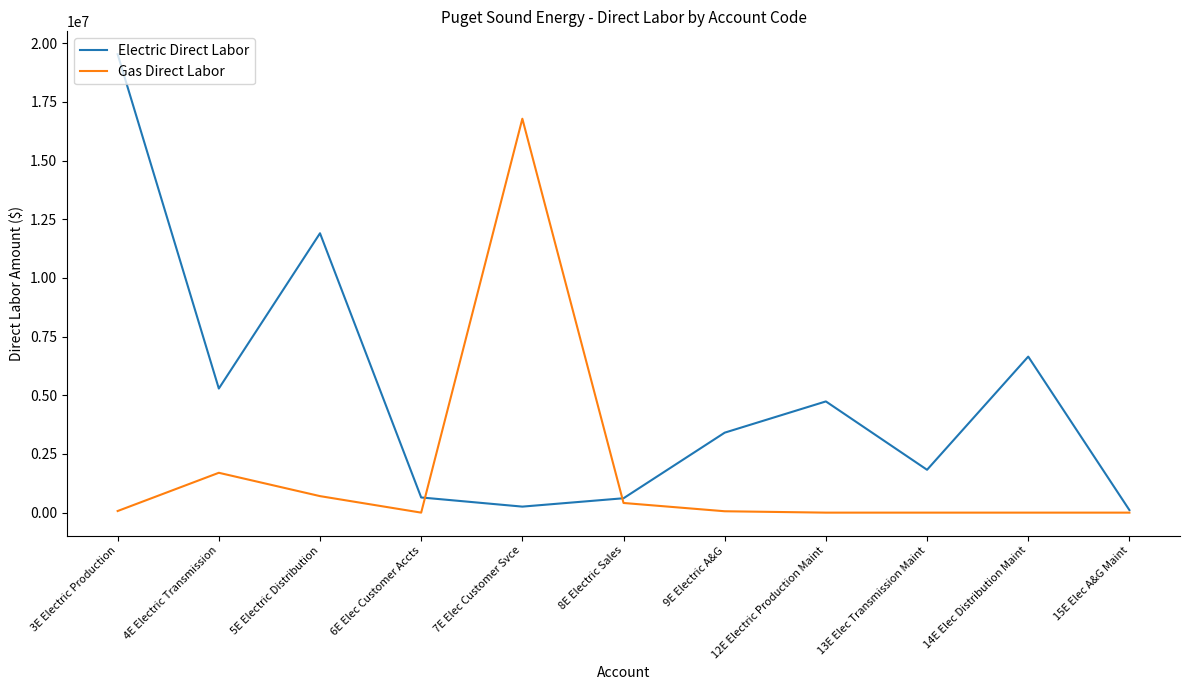

Which series changed the most between 5E Electric Distribution and 8E Electric Sales?

Electric Direct Labor